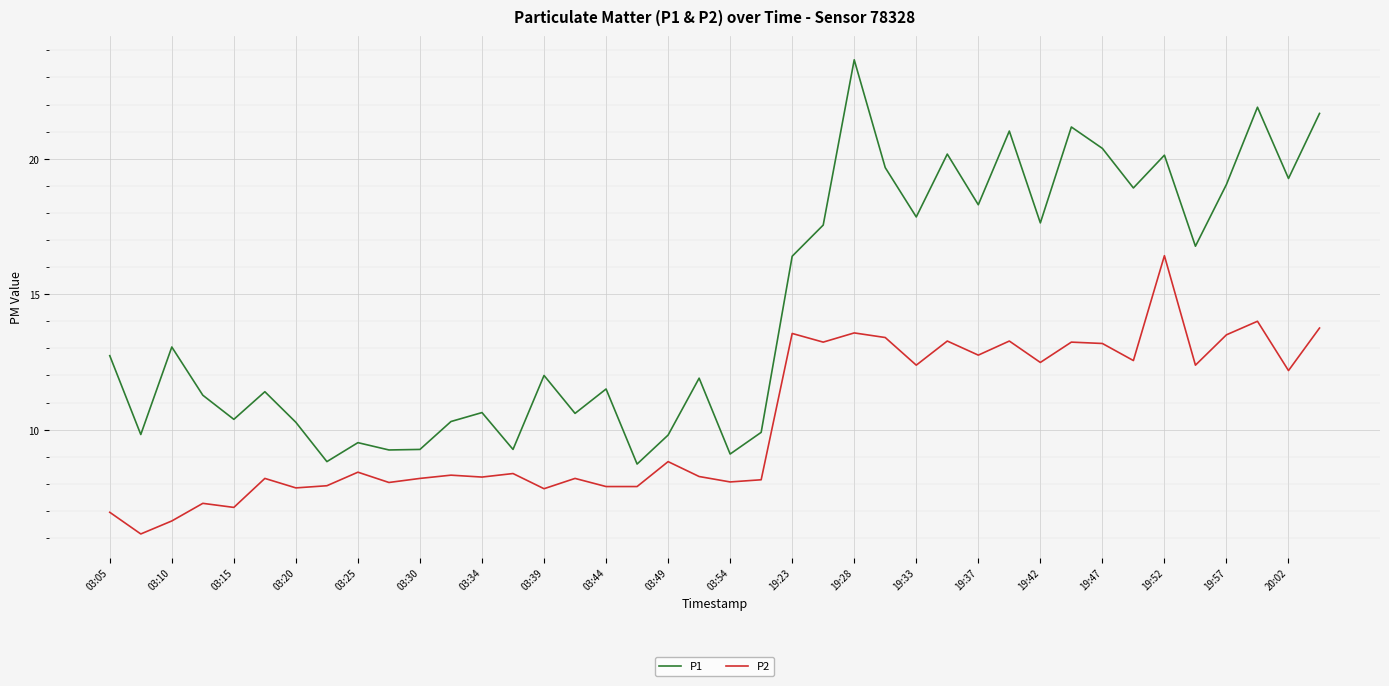

What is the difference between the maximum and second lowest values in the P1 series?

14.8